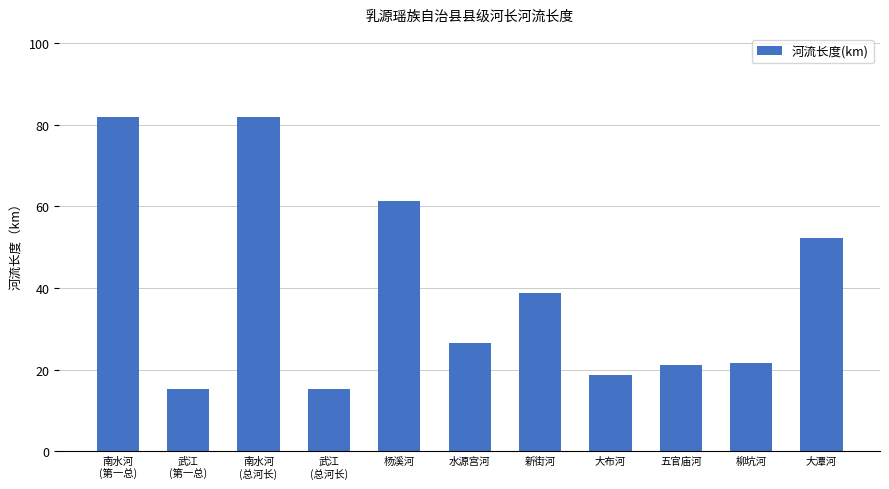

Which has a higher value, 南水河
(第一总) or 水源宫河?

南水河
(第一总)